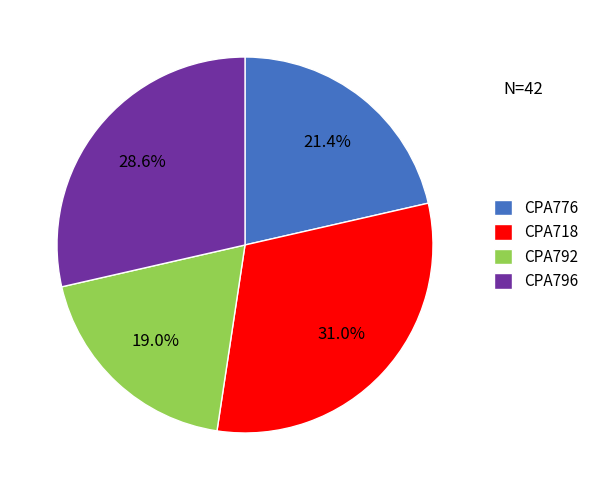

Is it true that CPA718 is 22% of the pie?

False